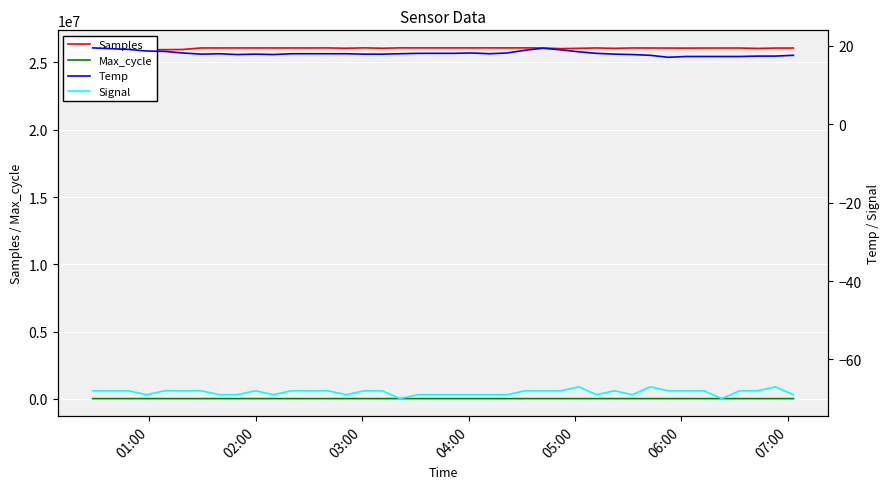

The value of Samples at 35 is 34865102.4. True or false?

False